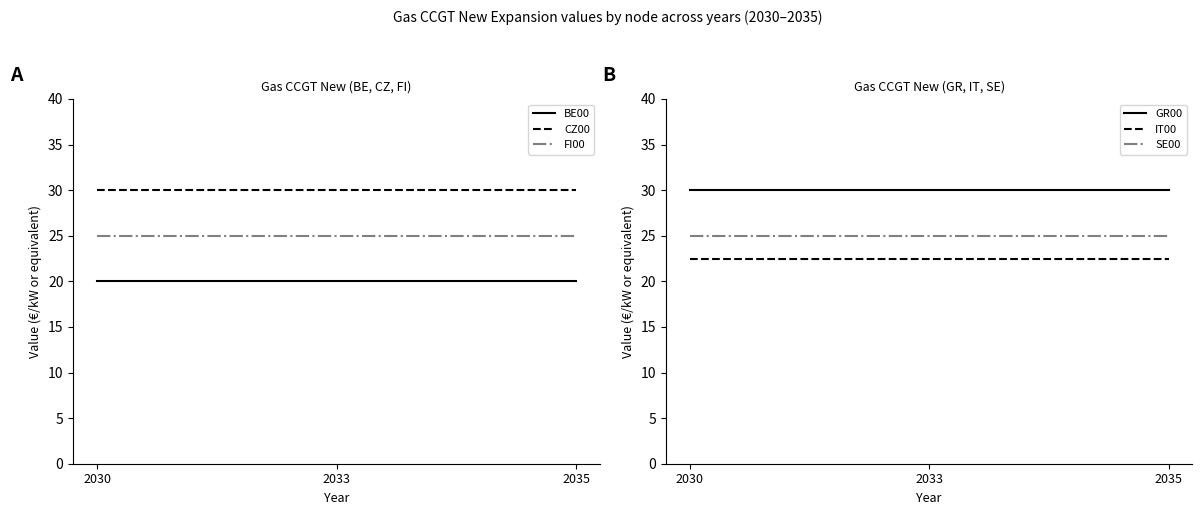

Which series changed the most between 2030 and 2033?

BE00